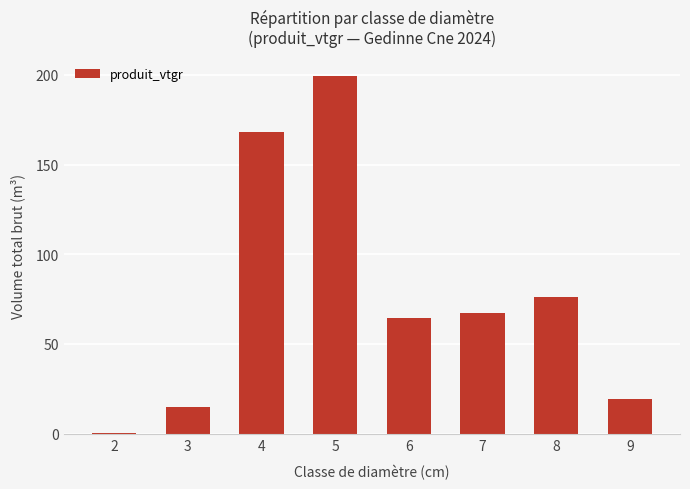

How many values exceed 67?

4